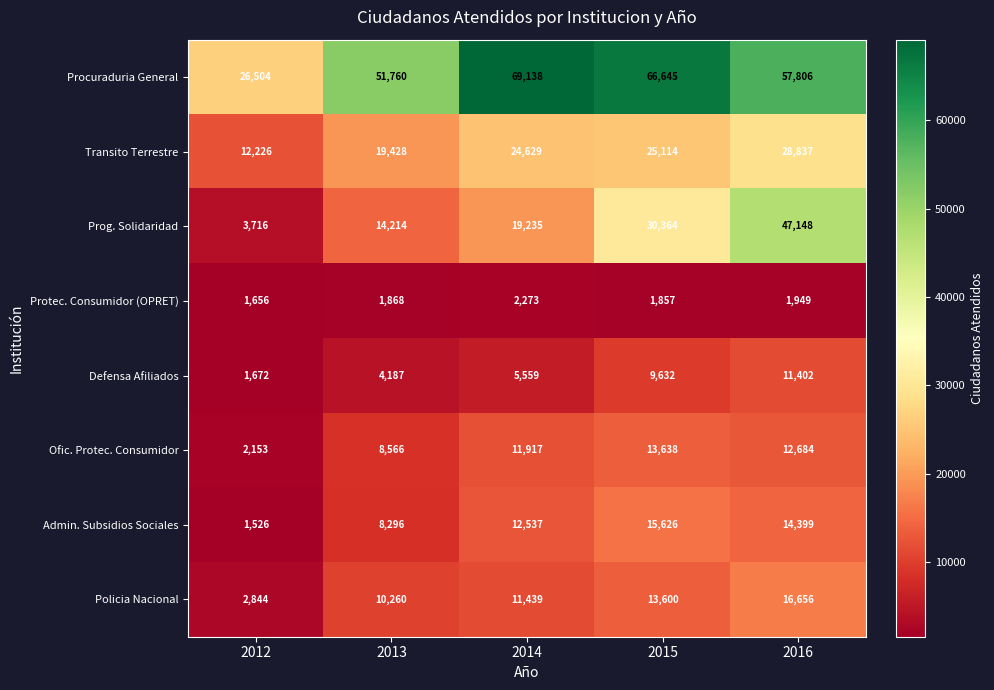

The Policia Nacional series shows 10260 at 2013. True or false?

True